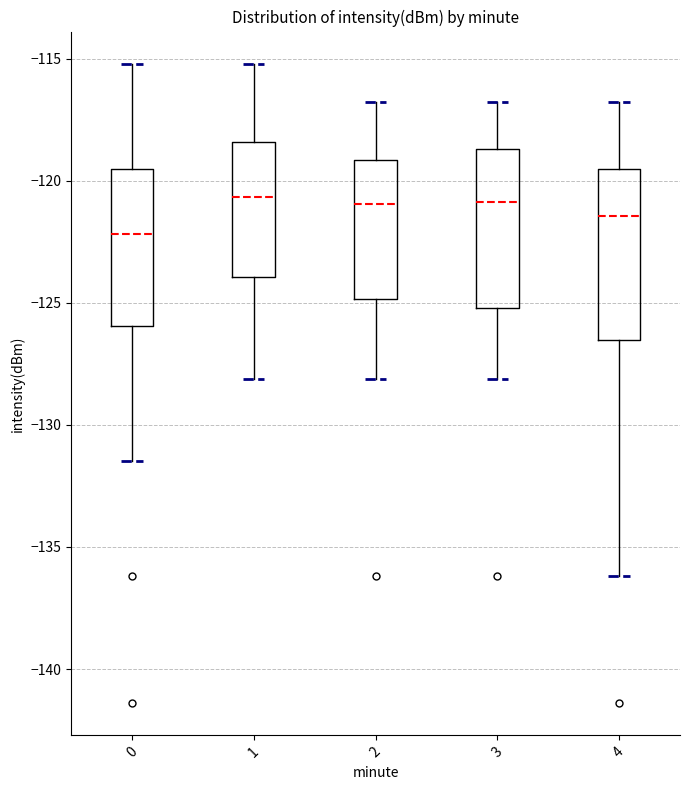

Reading left to right, read every box against the y-axis: the position of its median line, the range the box covers, and the ends of its whiskers. The values are not printed on the chart, so give them approximately, as read against the axis.

0: median -122.0, box -126.0 to -119.5, whiskers -131.5 to -115.0
1: median -120.5, box -124.0 to -118.5, whiskers -128.0 to -115.0
2: median -121.0, box -125.0 to -119.0, whiskers -128.0 to -117.0
3: median -121.0, box -125.0 to -118.5, whiskers -128.0 to -117.0
4: median -121.5, box -126.5 to -119.5, whiskers -136.0 to -117.0